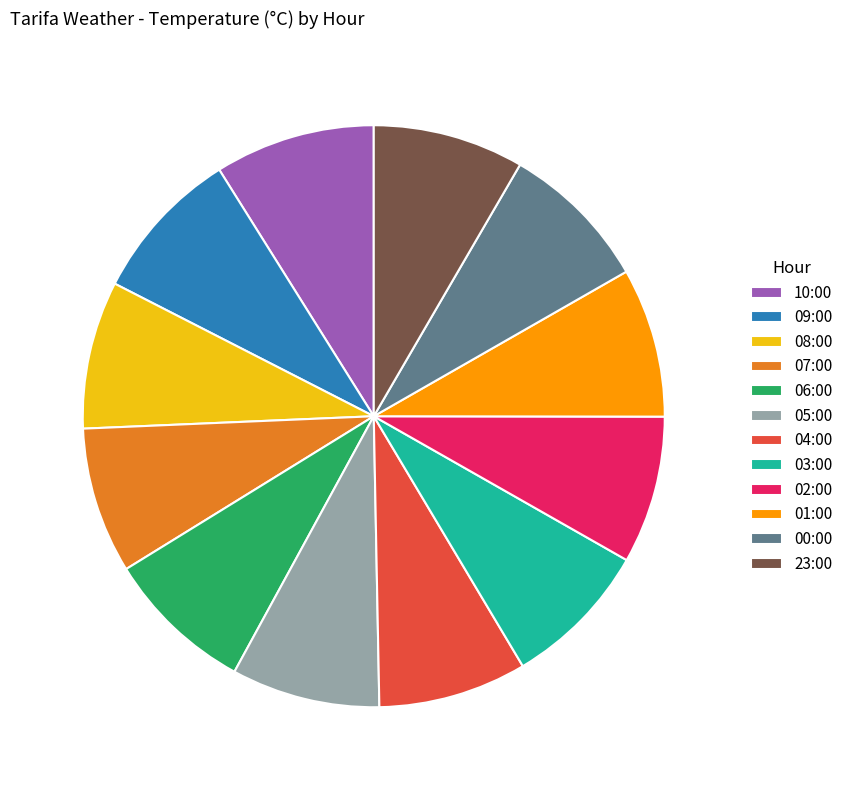

Does 00:00 represent more than half of the total?

No